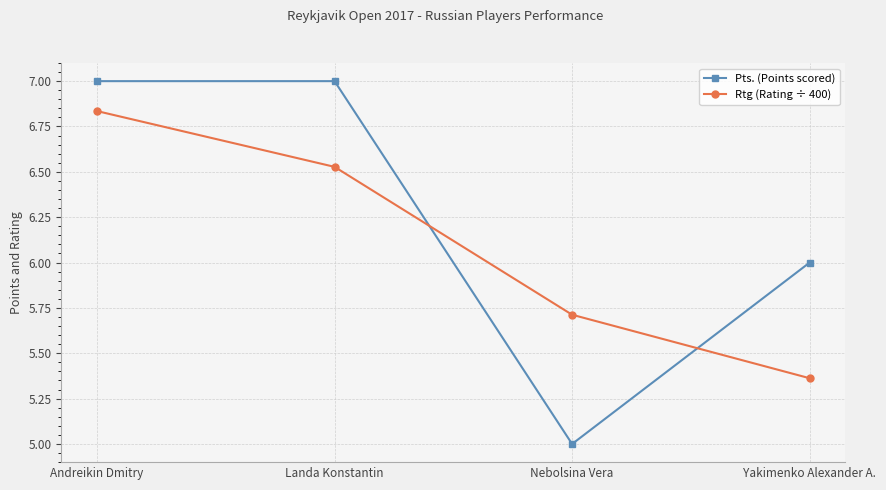

What is the difference between the highest and lowest values at Nebolsina Vera?

0.7